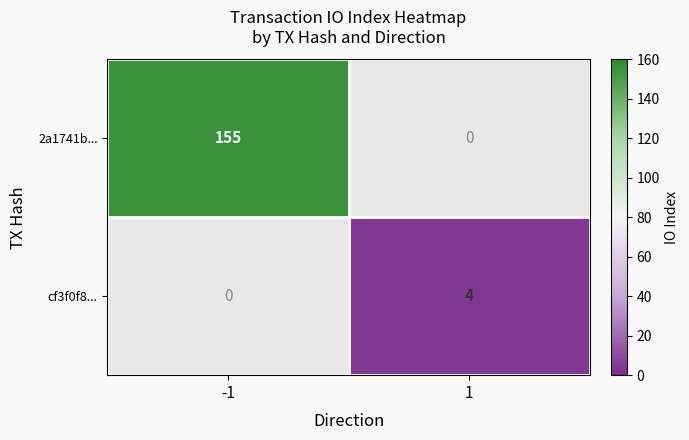

At how many categories does at least one series exceed 128?

1